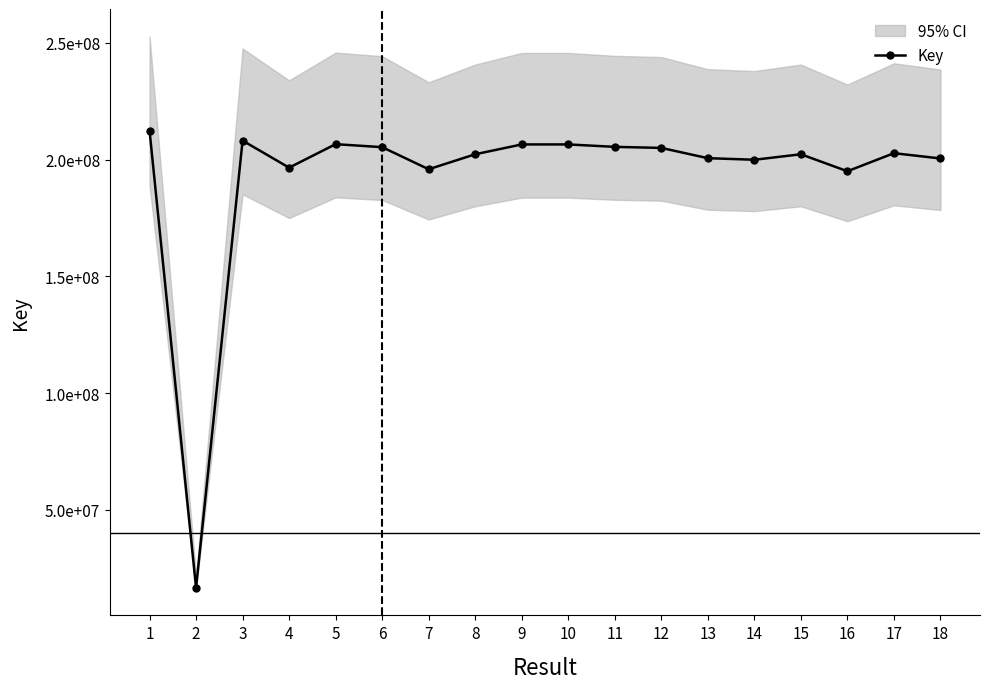

Approximately how many times larger is the value at 2 compared to 5?

0.1